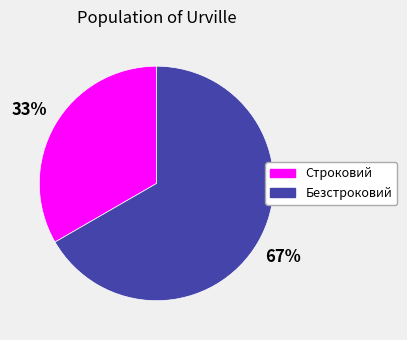

Count the number of slices in the pie.

2